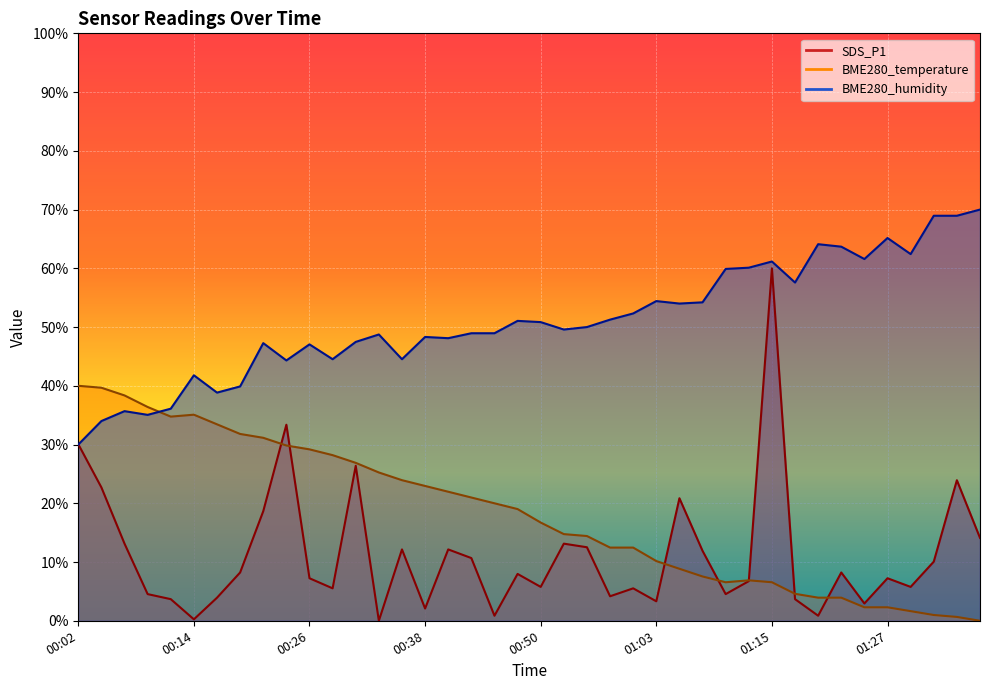

What is the spread (max minus min) of values at 00:50?

45.1